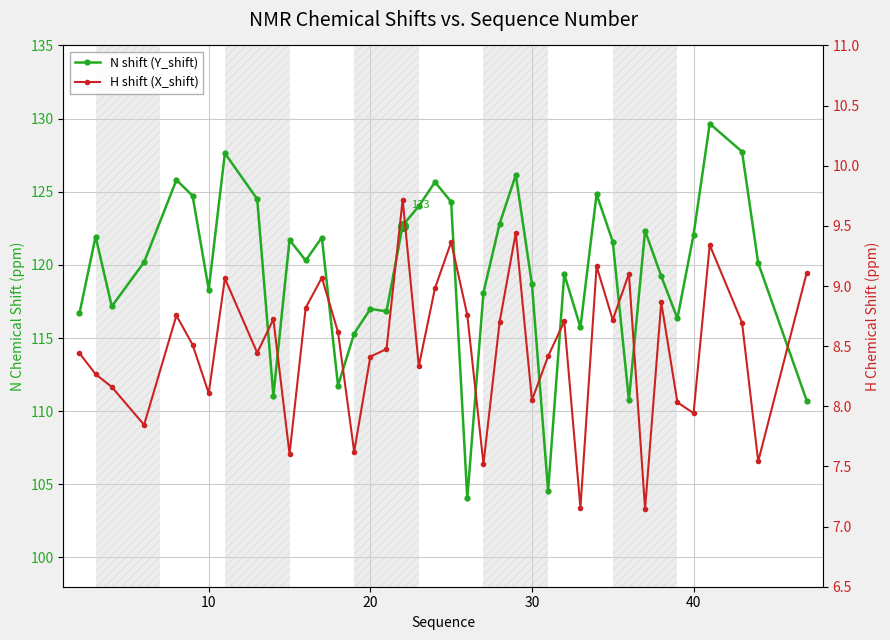

How many distinct data groups are displayed?

2